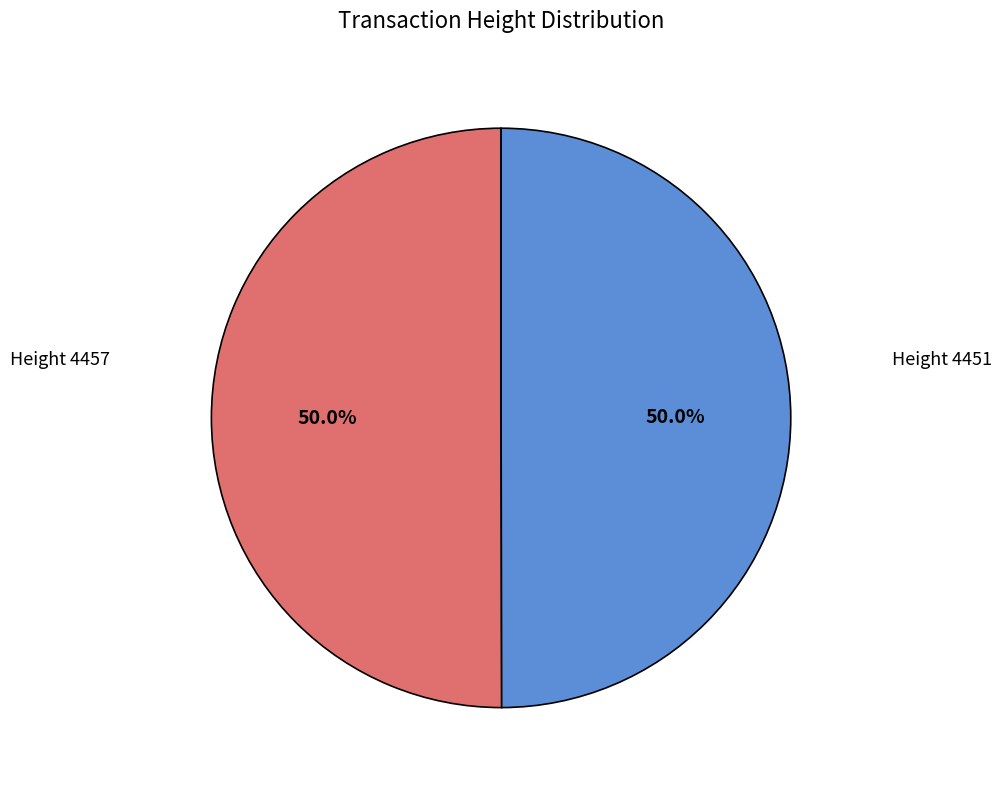

To the nearest percent, what is the average slice percentage?

50%